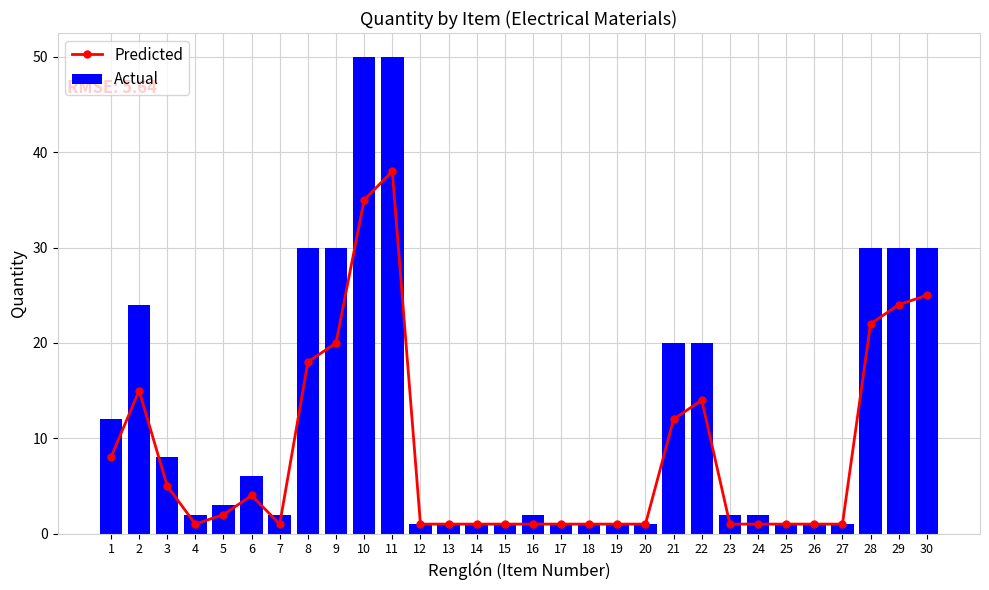

What is the sum of the Actual values at 23 and 28?

32